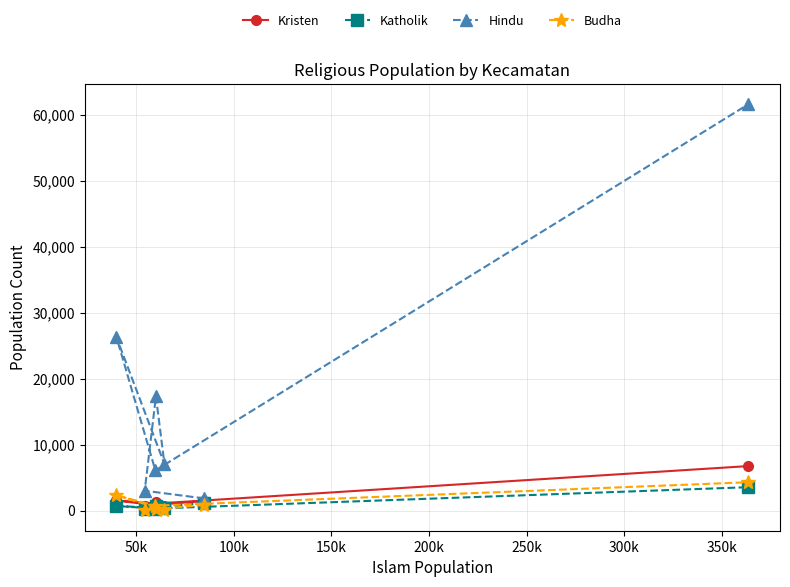

In Katholik, how many points are higher than both neighbors (excluding endpoints)?

2